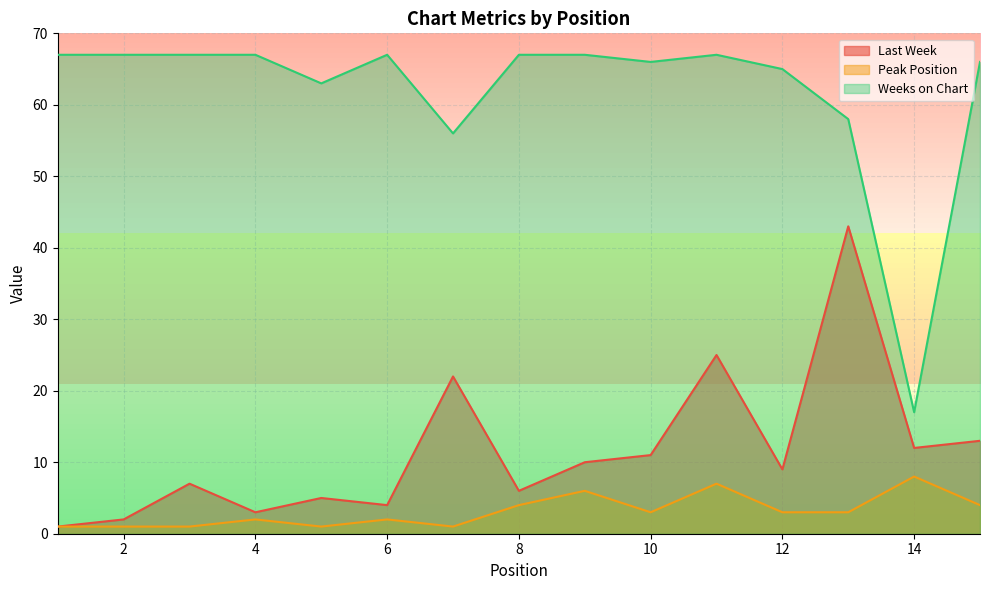

Which label corresponds to the smallest value in the chart?

1